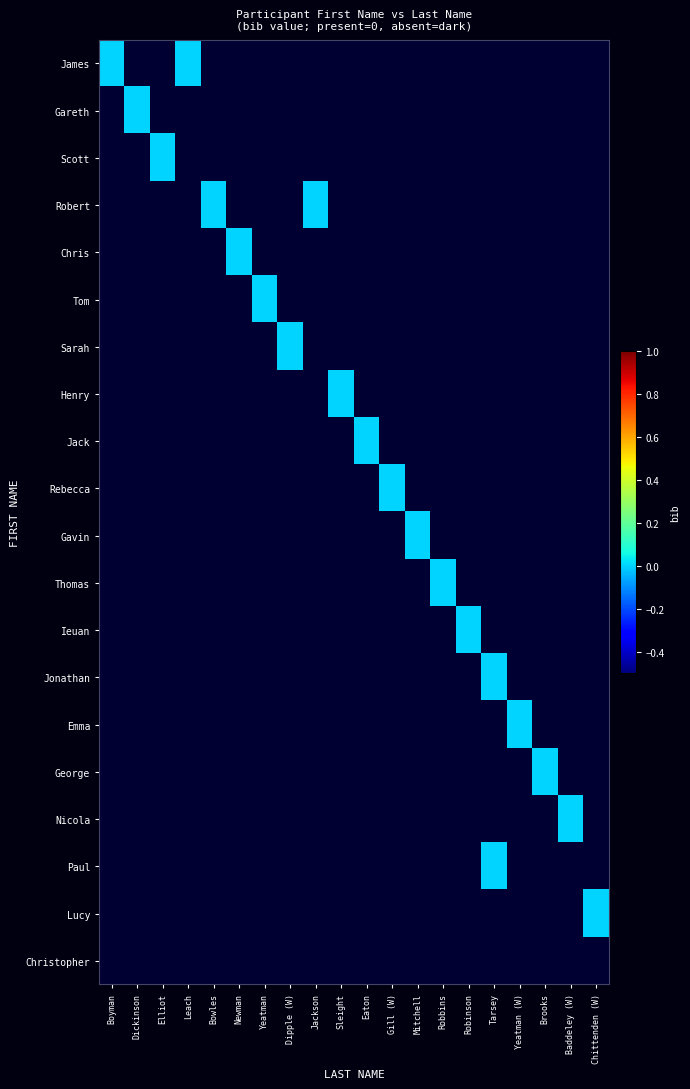

At which category does the chart reach its peak across all series?

Boyman